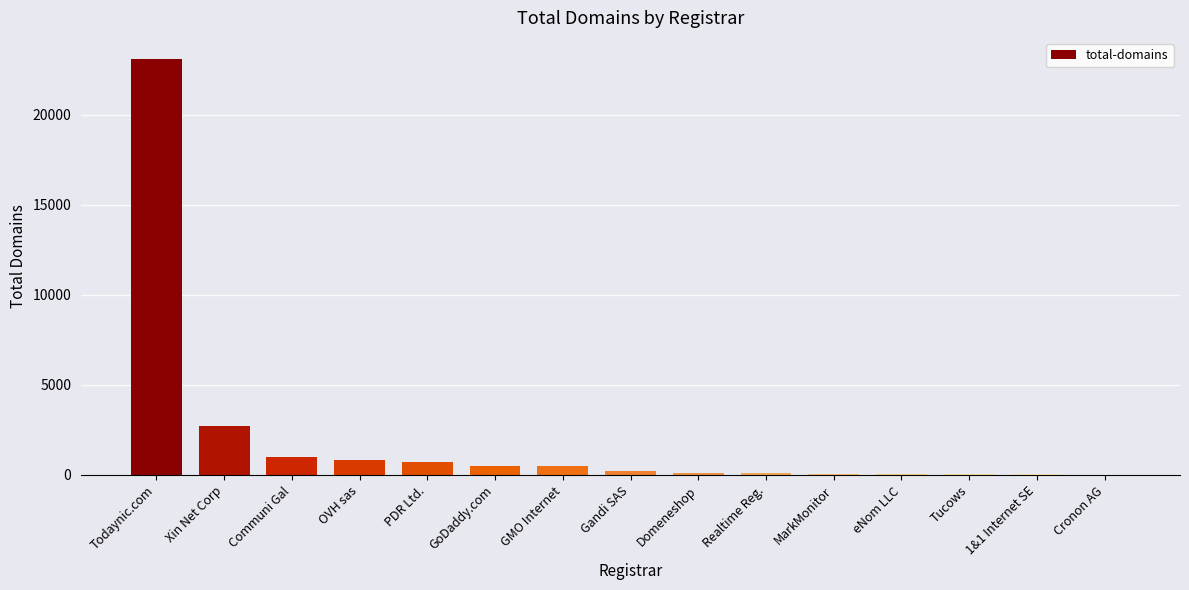

What is the average value?

2000